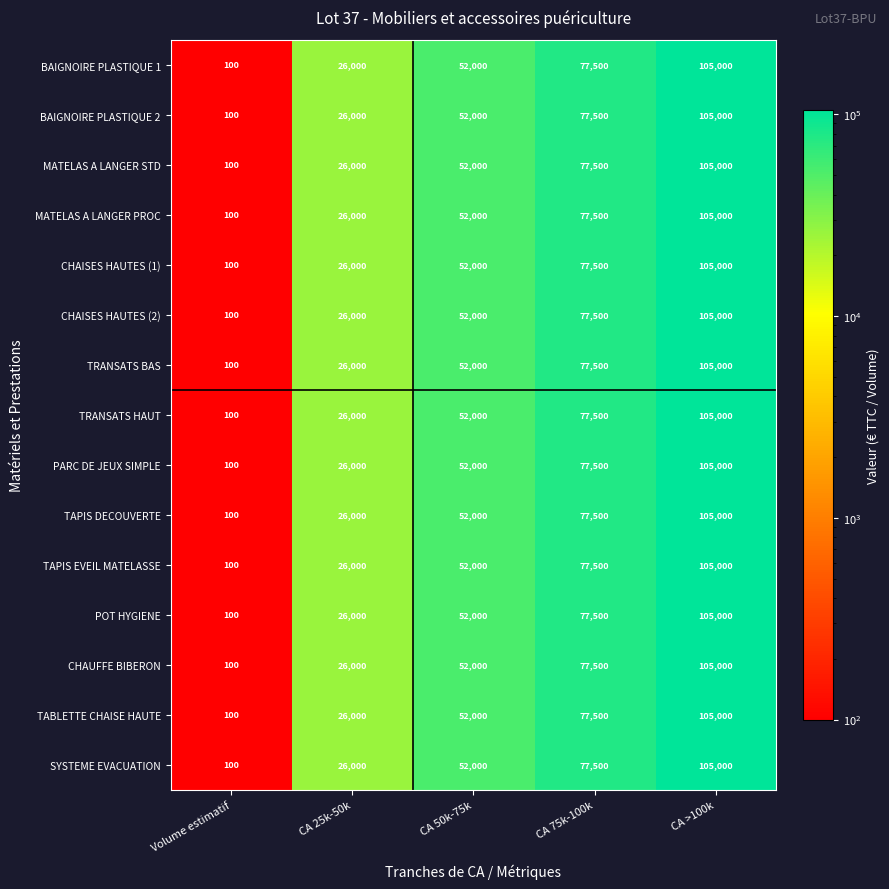

At which label does BAIGNOIRE PLASTIQUE 2 reach its minimum?

Volume estimatif